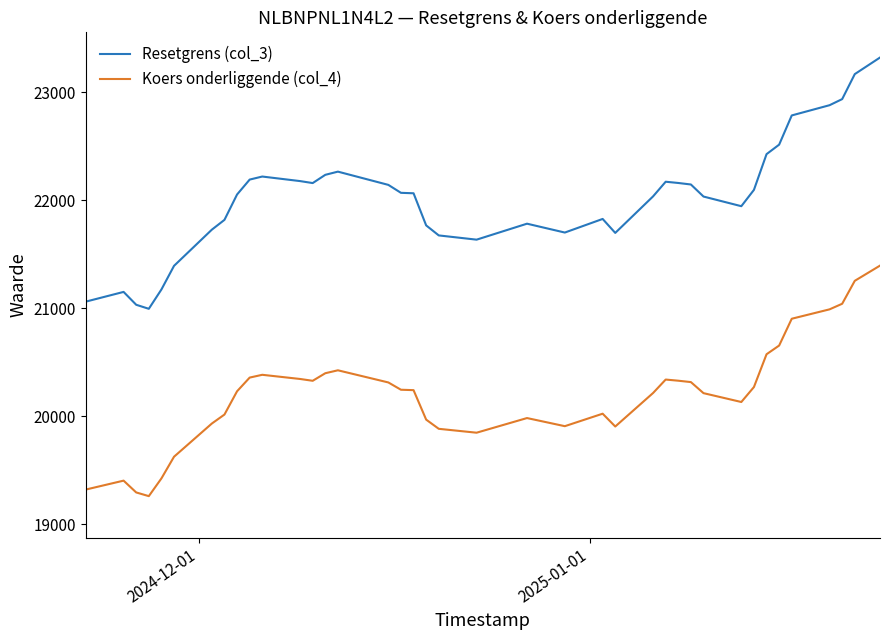

Which series has the largest total across all categories?

Resetgrens (col_3)